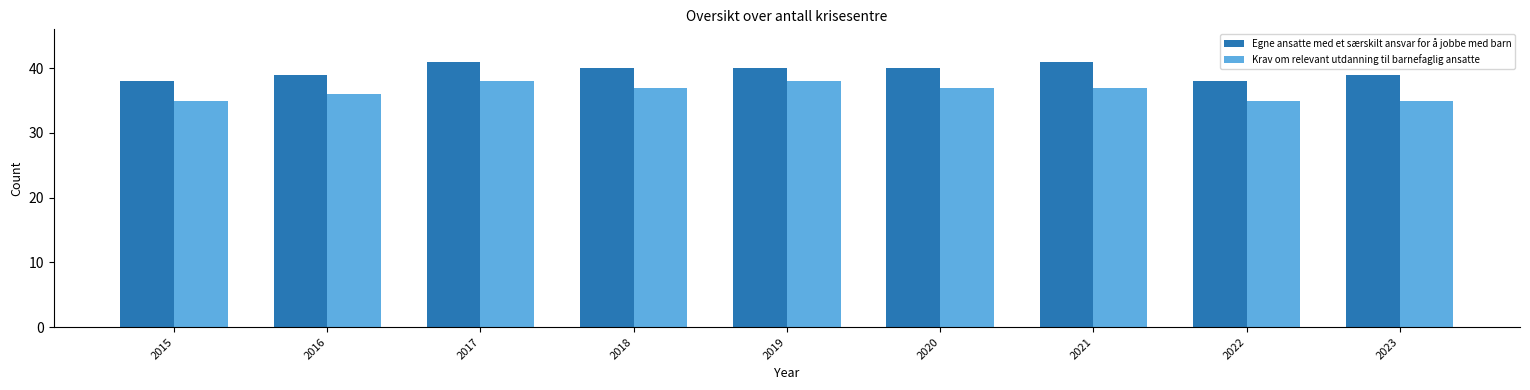

What is the value of the Krav om relevant utdanning til barnefaglig ansatte bar at the 7th from the left?

37